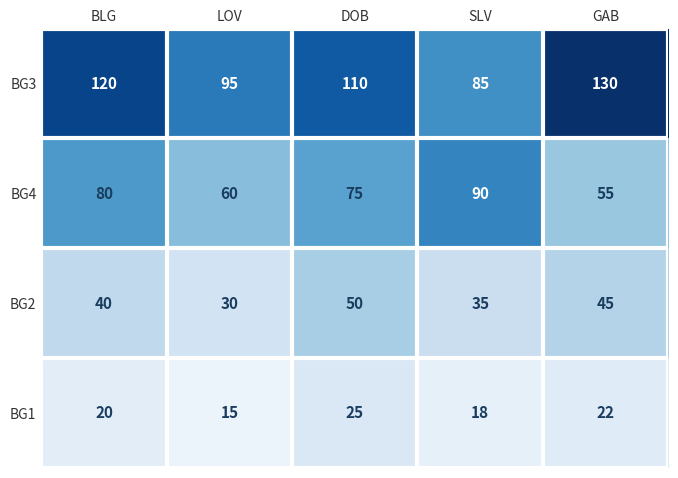

Reading left to right, extract all data points from this chart.

BG3: BLG=120	LOV=95	DOB=110	SLV=85	GAB=130
BG4: BLG=80	LOV=60	DOB=75	SLV=90	GAB=55
BG2: BLG=40	LOV=30	DOB=50	SLV=35	GAB=45
BG1: BLG=20	LOV=15	DOB=25	SLV=18	GAB=22